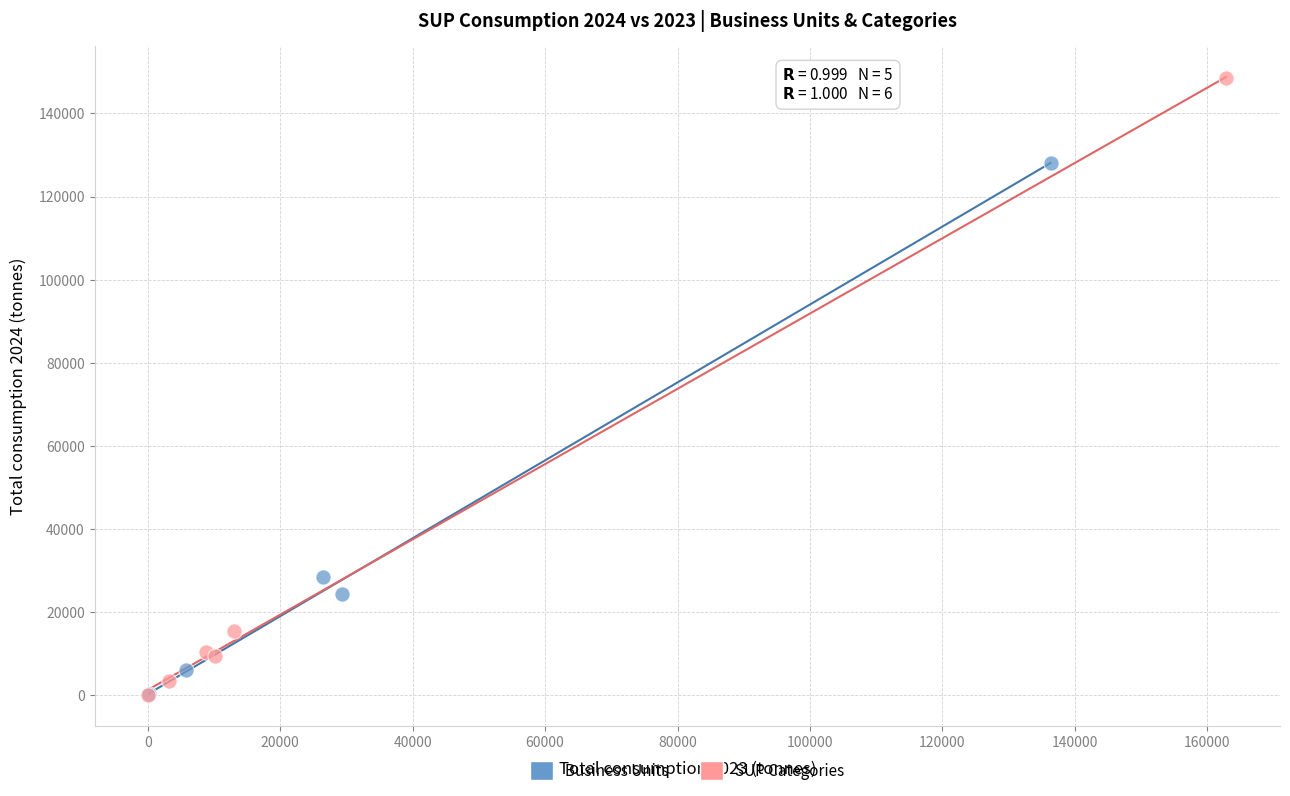

Which series reaches the maximum Y coordinate?

SUP Categories